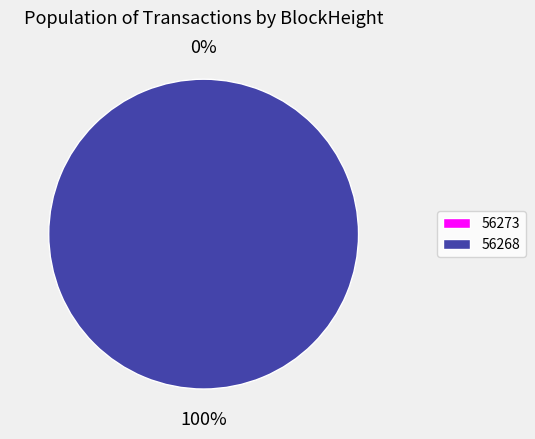

Is there a majority slice in this chart?

Yes